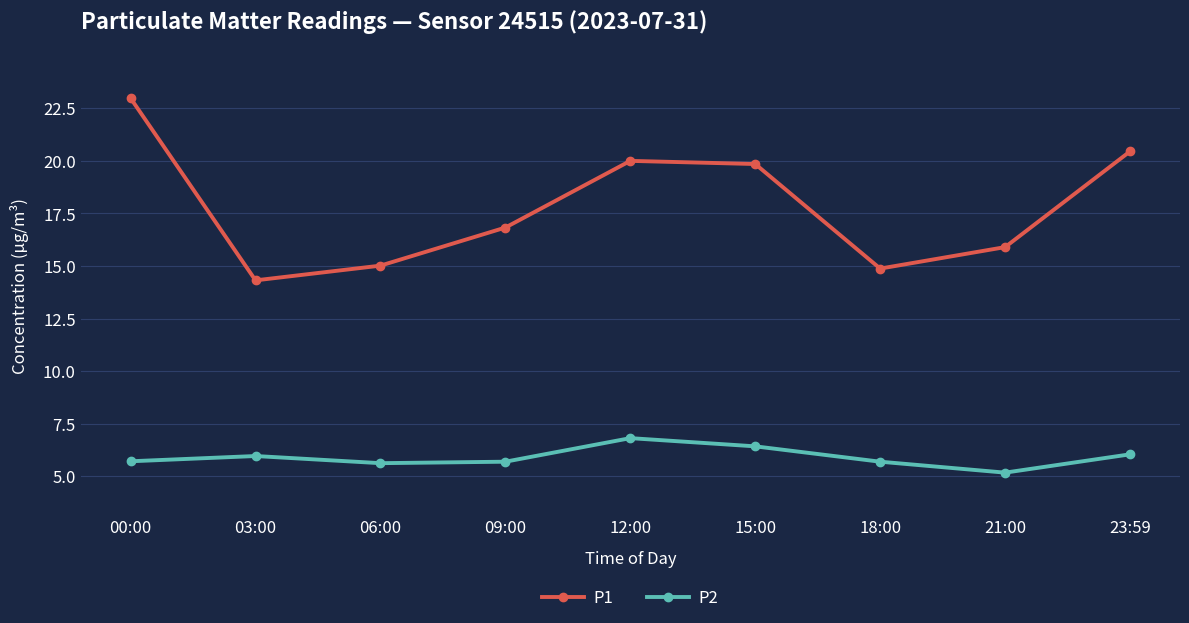

What is the label of the 8th point from the left?

21:00